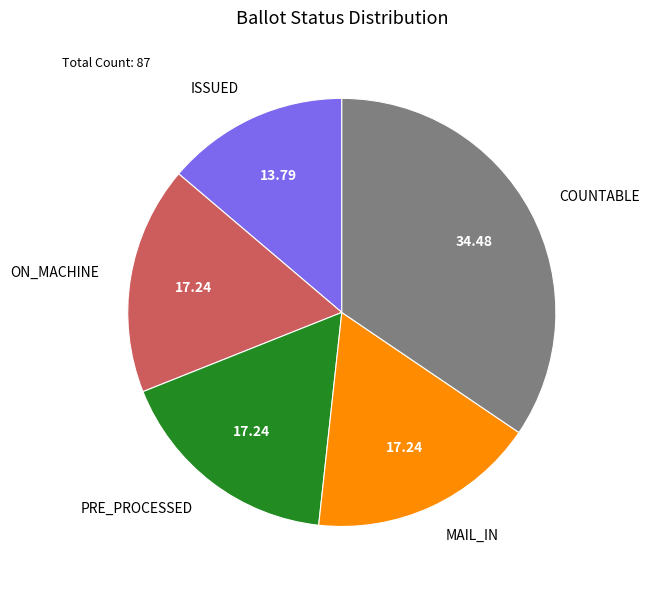

Which has a higher value, PRE_PROCESSED or ISSUED?

PRE_PROCESSED